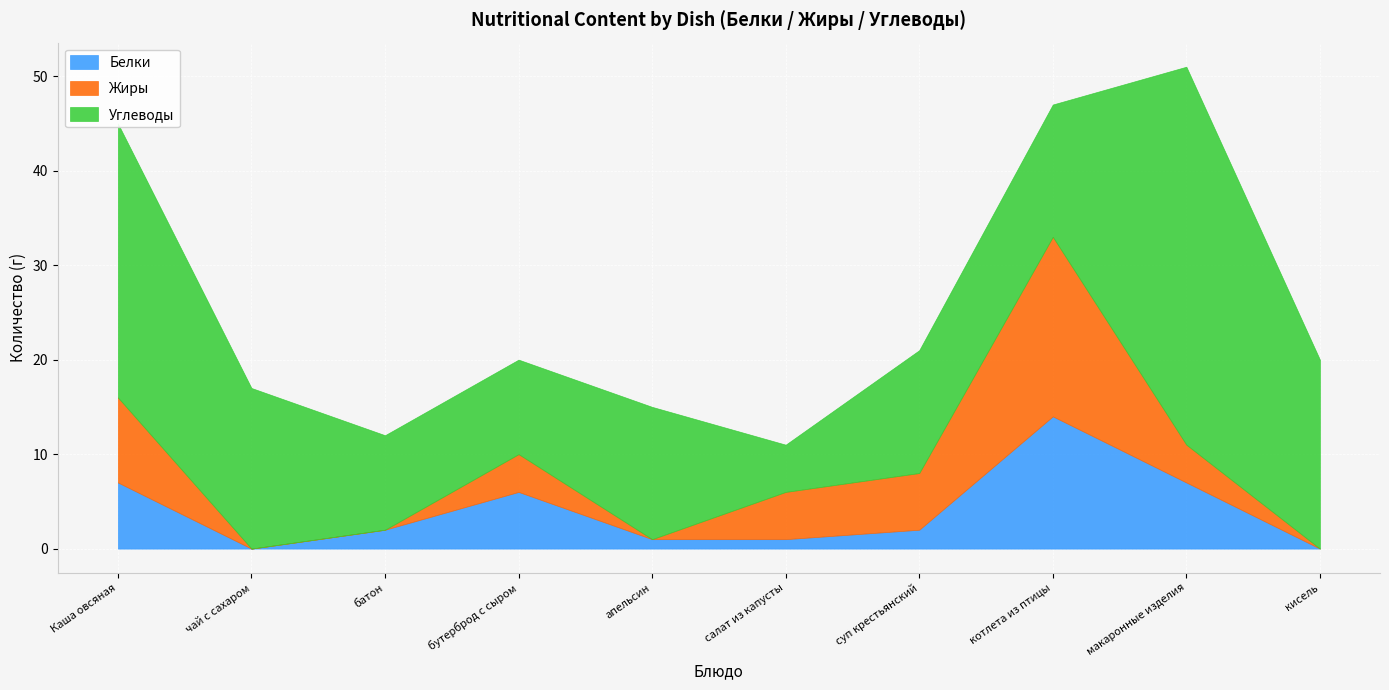

What is the total value across all series at бутерброд с сыром?

20